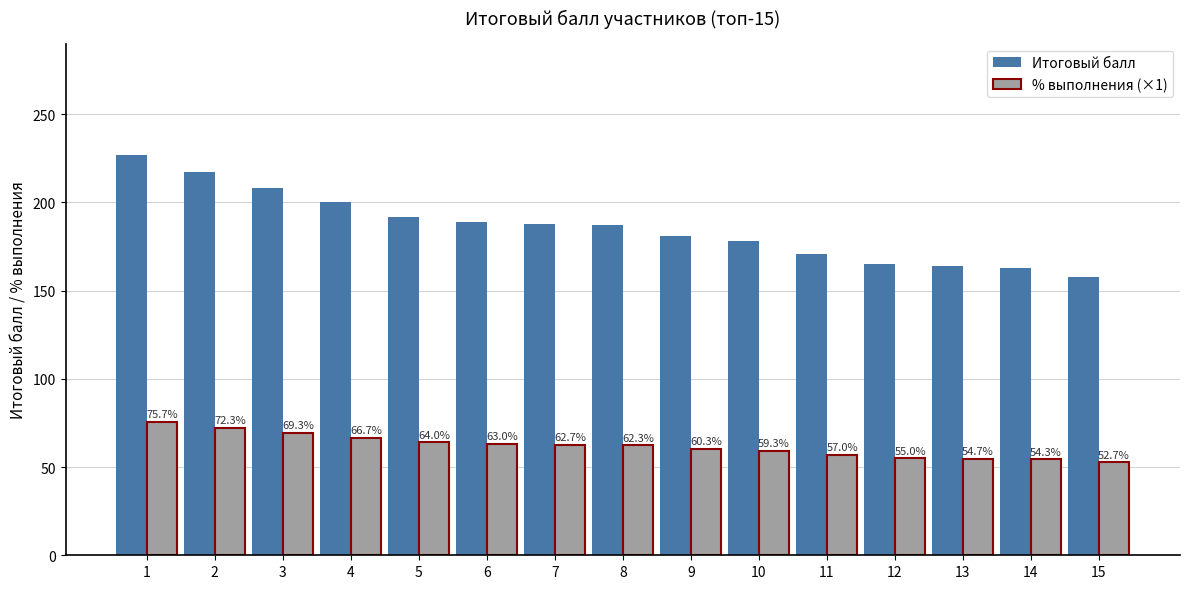

Rank the series at 10 from lowest to highest value.

% выполнения (×1), Итоговый балл